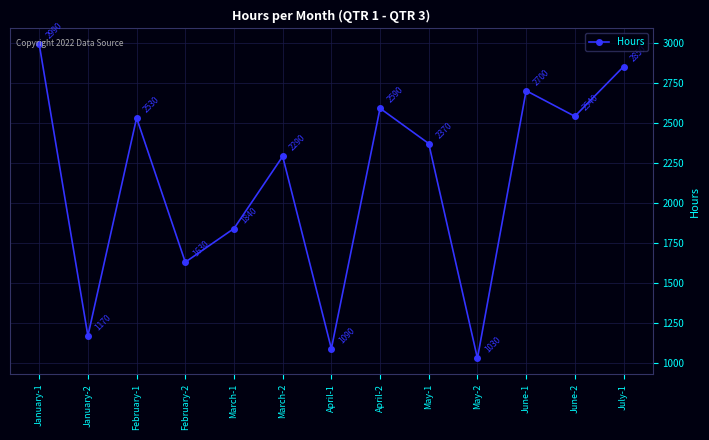

At which label does the data first exceed 2370?

January-1